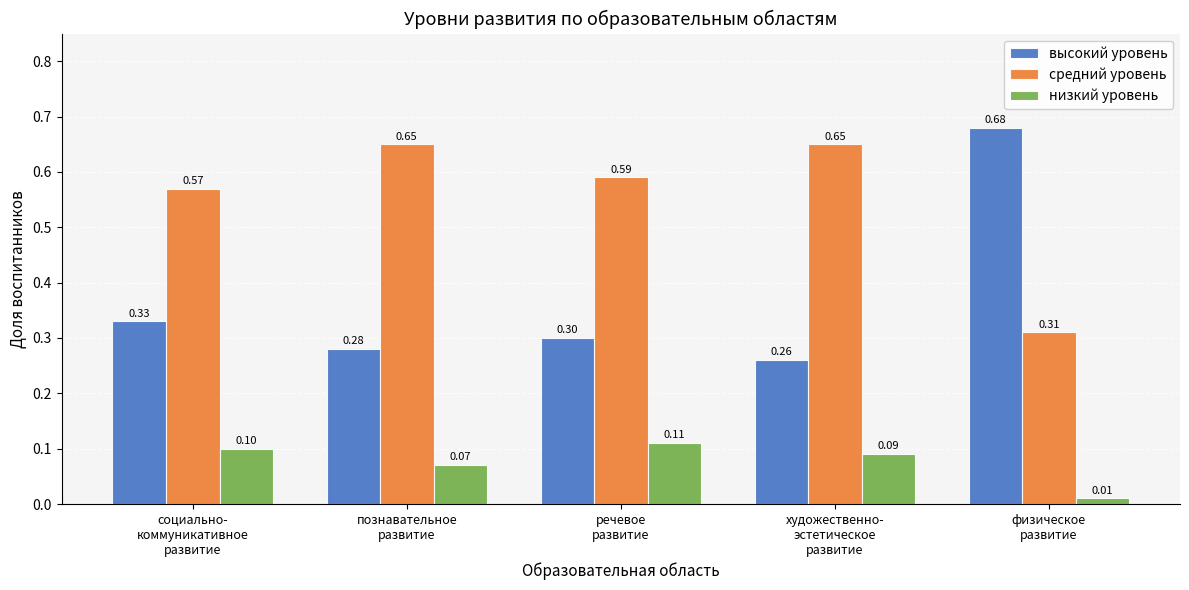

How many bars are there in each group?

3